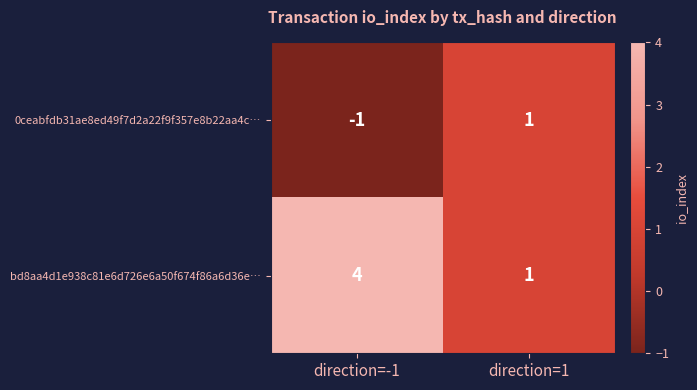

The 0ceabfdb31ae8ed49f7d2a22f9f357e8b22aa4c… series shows -2 at direction=-1. True or false?

False